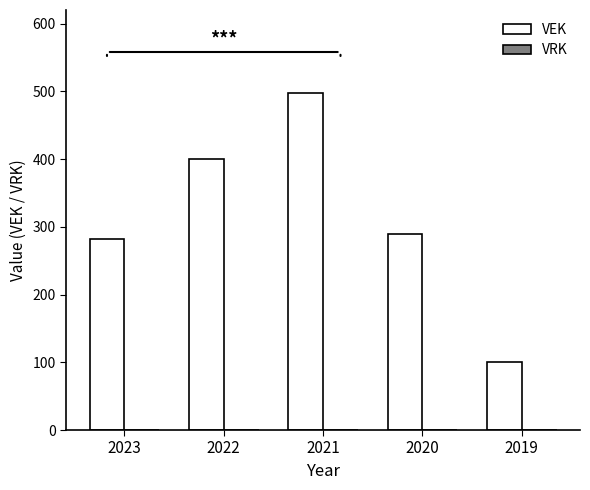

Which category has the highest value across all series?

2021